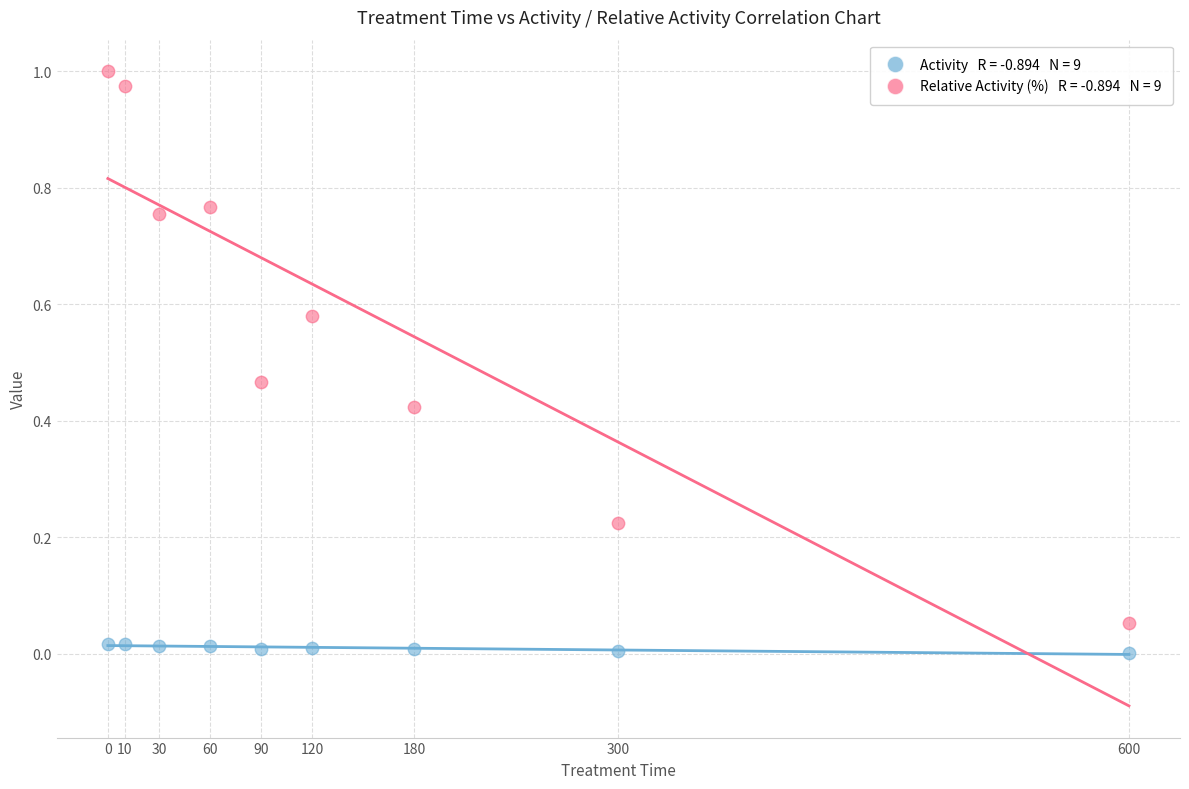

Across all data points, what is the range of X values (max minus min)?

600.0